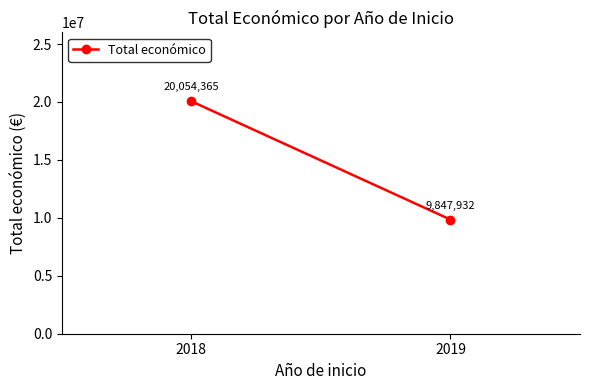

What is the difference between the maximum and minimum values?

10206433